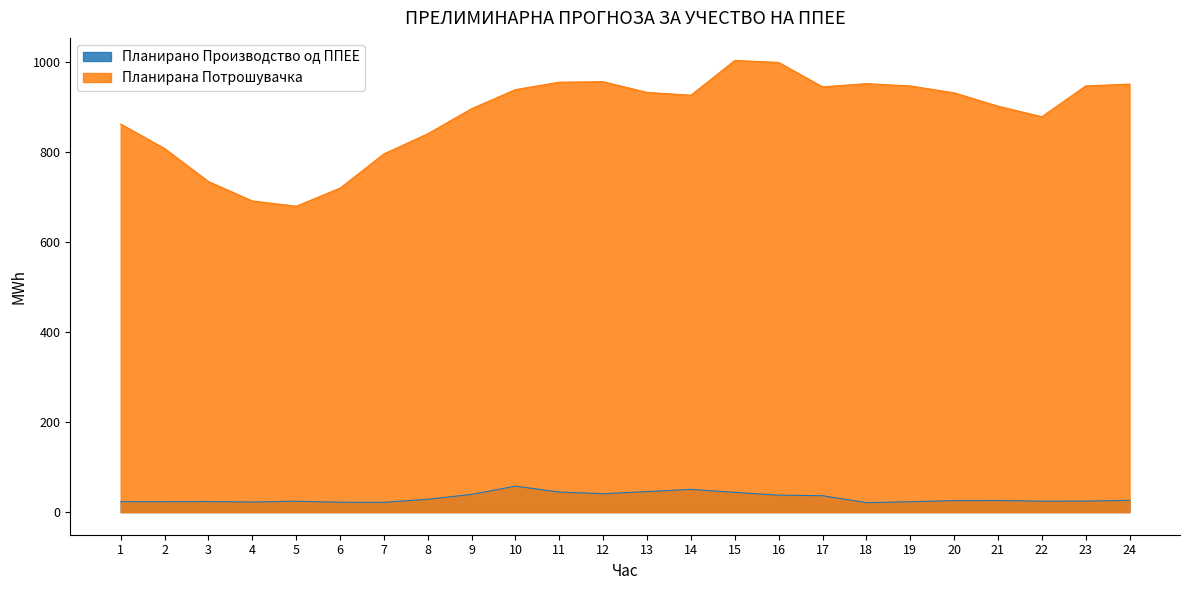

Is the value of Планирано Производство од ППЕЕ at 4 greater than the value of Планирана Потрошувачка at 4?

No